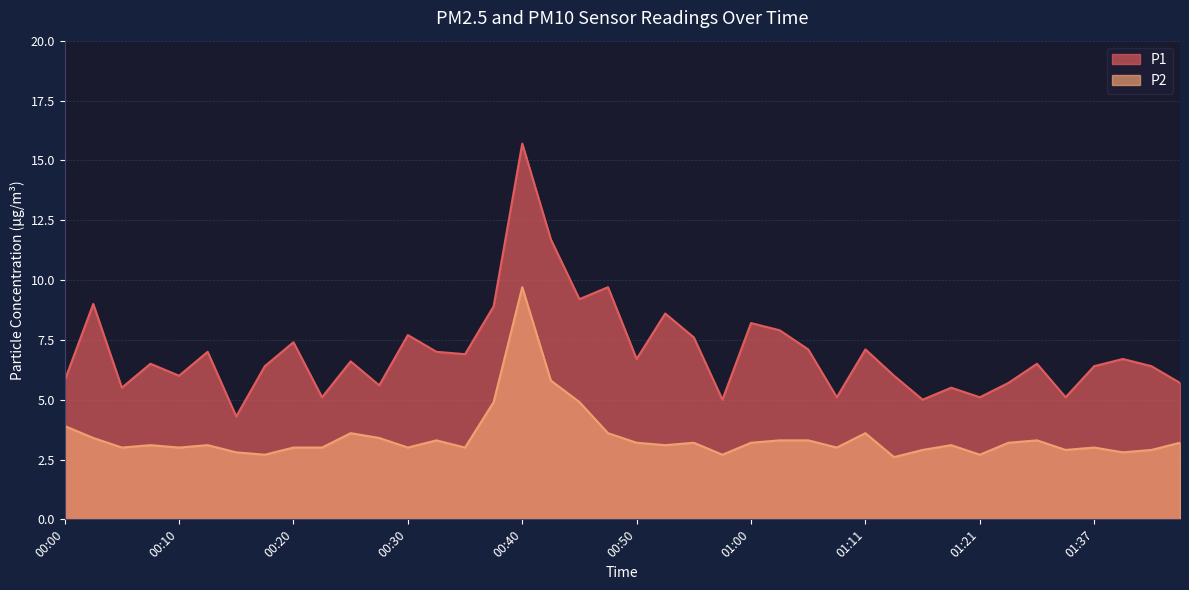

List the series in order of their overall mean, highest first.

P1, P2